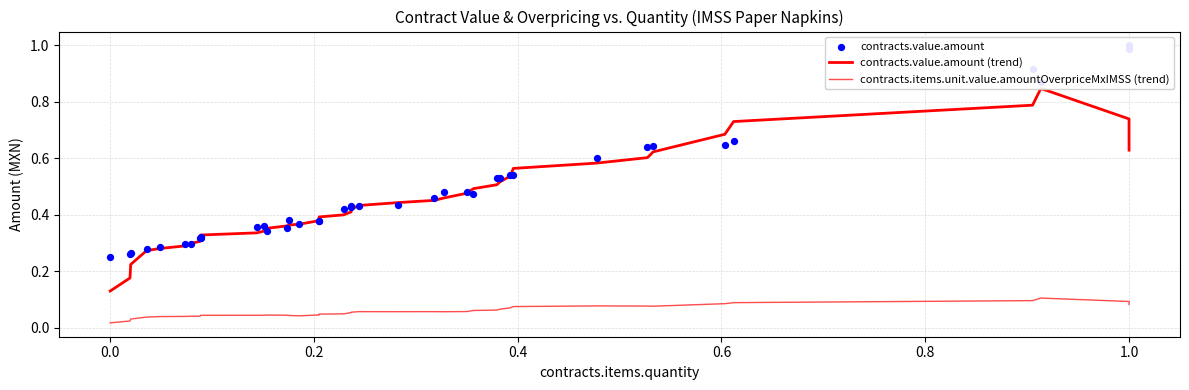

Which series has the largest total across all categories?

contracts.value.amount